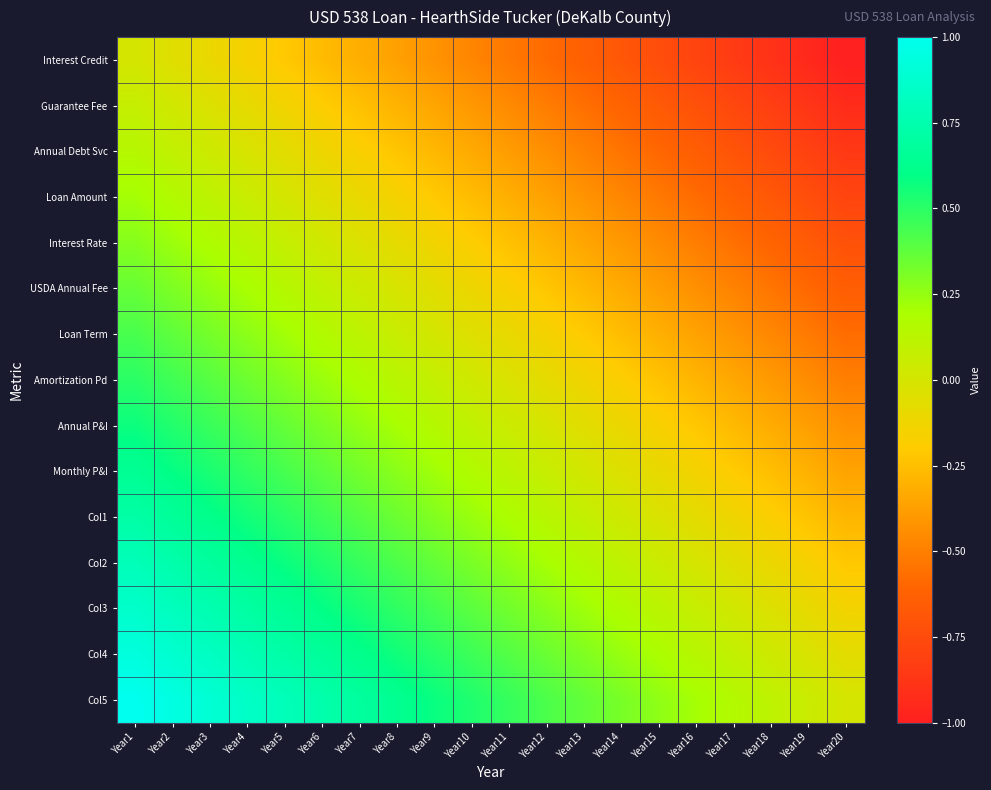

Reading left to right, transcribe all the data shown in this chart.

Interest Credit: Year1=0.0	Year2=-0.1	Year3=-0.1	Year4=-0.2	Year5=-0.2	Year6=-0.3	Year7=-0.3	Year8=-0.4	Year9=-0.4	Year10=-0.5	Year11=-0.5	Year12=-0.6	Year13=-0.6	Year14=-0.7	Year15=-0.7	Year16=-0.8	Year17=-0.8	Year18=-0.9	Year19=-0.9	Year20=-1.0
Guarantee Fee: Year1=0.1	Year2=0.0	Year3=-0.0	Year4=-0.1	Year5=-0.1	Year6=-0.2	Year7=-0.2	Year8=-0.3	Year9=-0.3	Year10=-0.4	Year11=-0.5	Year12=-0.5	Year13=-0.6	Year14=-0.6	Year15=-0.7	Year16=-0.7	Year17=-0.8	Year18=-0.8	Year19=-0.9	Year20=-0.9
Annual Debt Svc: Year1=0.1	Year2=0.1	Year3=0.0	Year4=-0.0	Year5=-0.1	Year6=-0.1	Year7=-0.2	Year8=-0.2	Year9=-0.3	Year10=-0.3	Year11=-0.4	Year12=-0.4	Year13=-0.5	Year14=-0.5	Year15=-0.6	Year16=-0.6	Year17=-0.7	Year18=-0.8	Year19=-0.8	Year20=-0.9
Loan Amount: Year1=0.2	Year2=0.2	Year3=0.1	Year4=0.1	Year5=0.0	Year6=-0.0	Year7=-0.1	Year8=-0.2	Year9=-0.2	Year10=-0.3	Year11=-0.3	Year12=-0.4	Year13=-0.4	Year14=-0.5	Year15=-0.5	Year16=-0.6	Year17=-0.6	Year18=-0.7	Year19=-0.7	Year20=-0.8
Interest Rate: Year1=0.3	Year2=0.2	Year3=0.2	Year4=0.1	Year5=0.1	Year6=0.0	Year7=-0.0	Year8=-0.1	Year9=-0.1	Year10=-0.2	Year11=-0.2	Year12=-0.3	Year13=-0.3	Year14=-0.4	Year15=-0.5	Year16=-0.5	Year17=-0.6	Year18=-0.6	Year19=-0.7	Year20=-0.7
USDA Annual Fee: Year1=0.4	Year2=0.3	Year3=0.3	Year4=0.2	Year5=0.1	Year6=0.1	Year7=0.0	Year8=-0.0	Year9=-0.1	Year10=-0.1	Year11=-0.2	Year12=-0.2	Year13=-0.3	Year14=-0.3	Year15=-0.4	Year16=-0.4	Year17=-0.5	Year18=-0.5	Year19=-0.6	Year20=-0.6
Loan Term: Year1=0.4	Year2=0.4	Year3=0.3	Year4=0.3	Year5=0.2	Year6=0.2	Year7=0.1	Year8=0.1	Year9=0.0	Year10=-0.0	Year11=-0.1	Year12=-0.2	Year13=-0.2	Year14=-0.3	Year15=-0.3	Year16=-0.4	Year17=-0.4	Year18=-0.5	Year19=-0.5	Year20=-0.6
Amortization Pd: Year1=0.5	Year2=0.4	Year3=0.4	Year4=0.3	Year5=0.3	Year6=0.2	Year7=0.2	Year8=0.1	Year9=0.1	Year10=0.0	Year11=-0.0	Year12=-0.1	Year13=-0.1	Year14=-0.2	Year15=-0.2	Year16=-0.3	Year17=-0.3	Year18=-0.4	Year19=-0.4	Year20=-0.5
Annual P&I: Year1=0.6	Year2=0.5	Year3=0.5	Year4=0.4	Year5=0.4	Year6=0.3	Year7=0.3	Year8=0.2	Year9=0.2	Year10=0.1	Year11=0.0	Year12=-0.0	Year13=-0.1	Year14=-0.1	Year15=-0.2	Year16=-0.2	Year17=-0.3	Year18=-0.3	Year19=-0.4	Year20=-0.4
Monthly P&I: Year1=0.6	Year2=0.6	Year3=0.5	Year4=0.5	Year5=0.4	Year6=0.4	Year7=0.3	Year8=0.3	Year9=0.2	Year10=0.2	Year11=0.1	Year12=0.1	Year13=0.0	Year14=-0.0	Year15=-0.1	Year16=-0.1	Year17=-0.2	Year18=-0.3	Year19=-0.3	Year20=-0.4
Col1: Year1=0.7	Year2=0.7	Year3=0.6	Year4=0.6	Year5=0.5	Year6=0.5	Year7=0.4	Year8=0.3	Year9=0.3	Year10=0.2	Year11=0.2	Year12=0.1	Year13=0.1	Year14=0.0	Year15=-0.0	Year16=-0.1	Year17=-0.1	Year18=-0.2	Year19=-0.2	Year20=-0.3
Col2: Year1=0.8	Year2=0.7	Year3=0.7	Year4=0.6	Year5=0.6	Year6=0.5	Year7=0.5	Year8=0.4	Year9=0.4	Year10=0.3	Year11=0.3	Year12=0.2	Year13=0.2	Year14=0.1	Year15=0.0	Year16=-0.0	Year17=-0.1	Year18=-0.1	Year19=-0.2	Year20=-0.2
Col3: Year1=0.9	Year2=0.8	Year3=0.8	Year4=0.7	Year5=0.6	Year6=0.6	Year7=0.5	Year8=0.5	Year9=0.4	Year10=0.4	Year11=0.3	Year12=0.3	Year13=0.2	Year14=0.2	Year15=0.1	Year16=0.1	Year17=0.0	Year18=-0.0	Year19=-0.1	Year20=-0.1
Col4: Year1=0.9	Year2=0.9	Year3=0.8	Year4=0.8	Year5=0.7	Year6=0.7	Year7=0.6	Year8=0.6	Year9=0.5	Year10=0.5	Year11=0.4	Year12=0.3	Year13=0.3	Year14=0.2	Year15=0.2	Year16=0.1	Year17=0.1	Year18=0.0	Year19=-0.0	Year20=-0.1
Col5: Year1=1.0	Year2=0.9	Year3=0.9	Year4=0.8	Year5=0.8	Year6=0.7	Year7=0.7	Year8=0.6	Year9=0.6	Year10=0.5	Year11=0.5	Year12=0.4	Year13=0.4	Year14=0.3	Year15=0.3	Year16=0.2	Year17=0.2	Year18=0.1	Year19=0.1	Year20=0.0